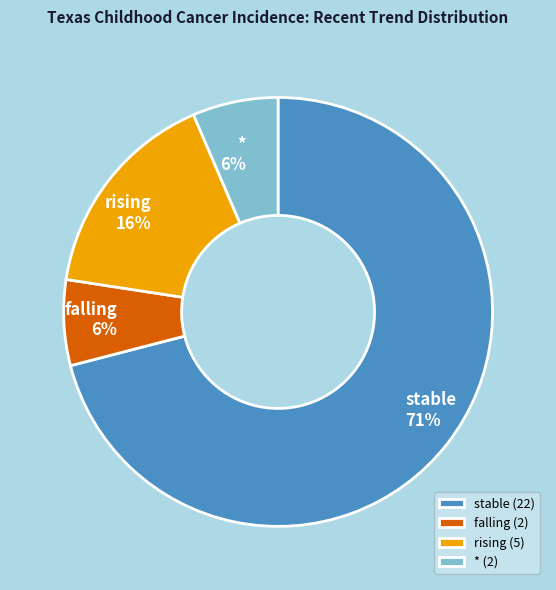

Which has a higher value, rising or *?

rising